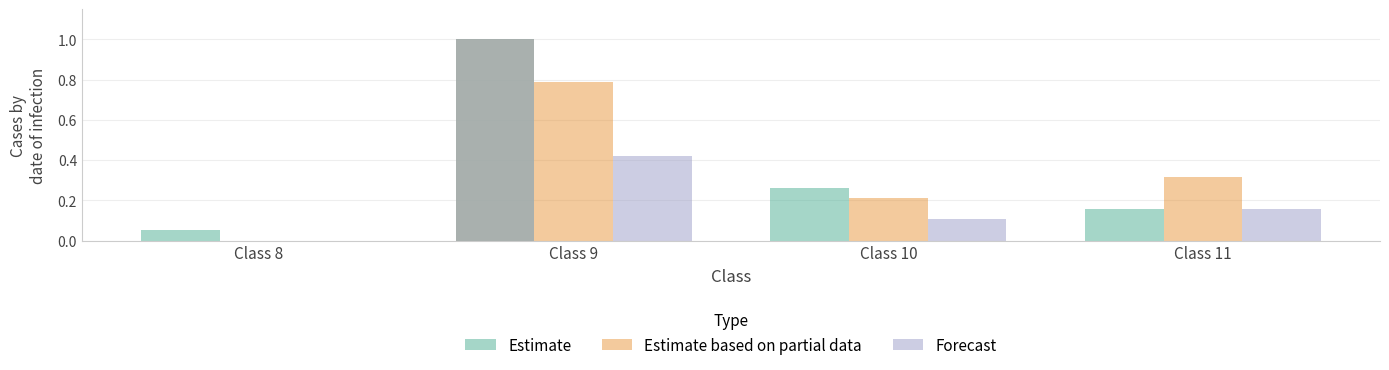

What is the difference between the Estimate based on partial data values at Class 10 and Class 11?

0.1